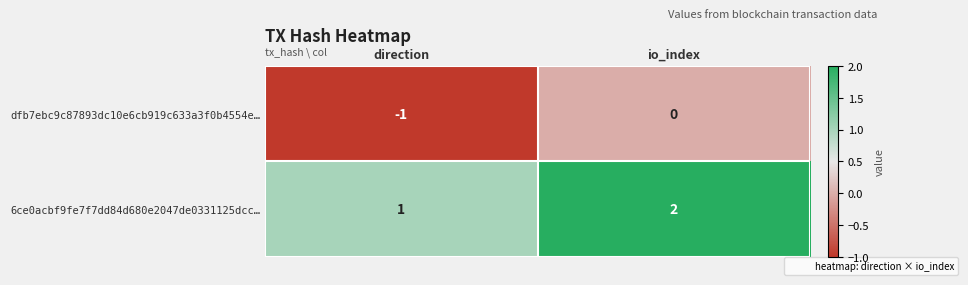

Which category has the highest value in the 6ce0acbf9fe7f7dd84d680e2047de0331125dcc… series?

io_index